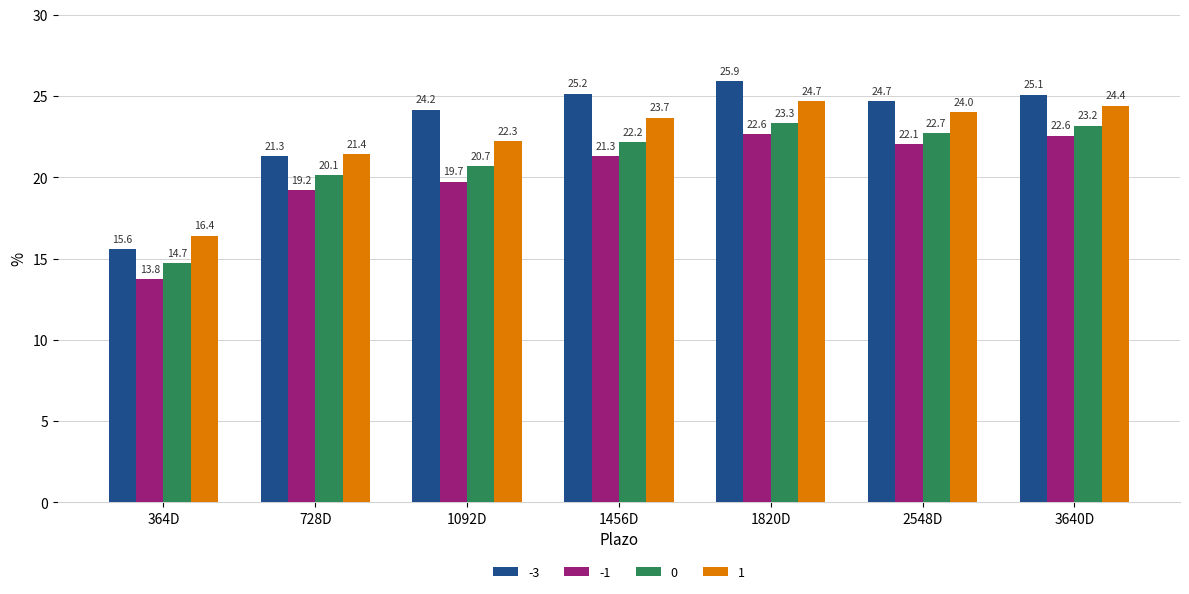

What are all the series names shown in the legend?

-3, -1, 0, 1